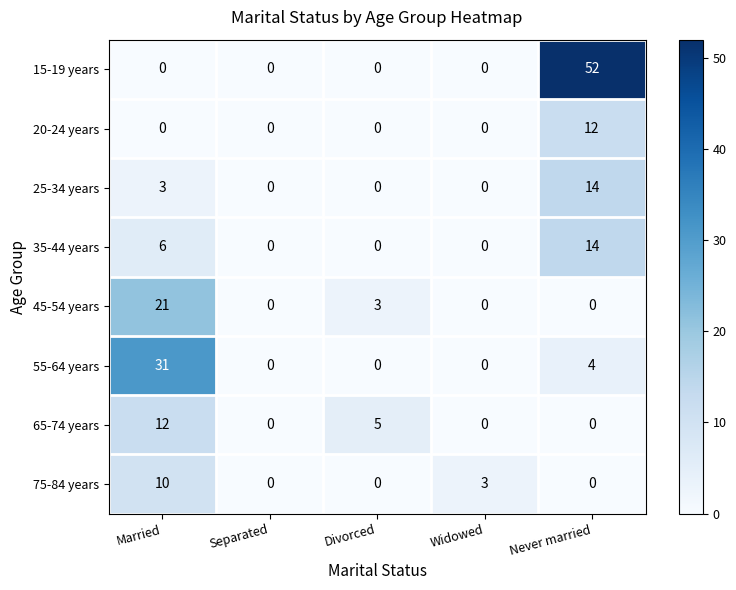

True or false: 35-44 years has a value of 2 at Married.

False